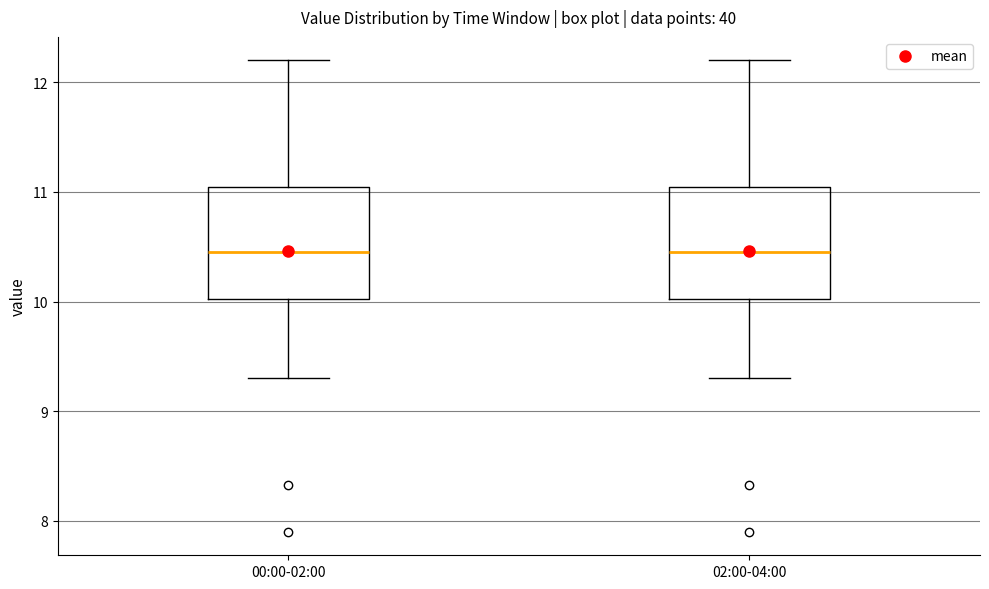

Reading left to right, transcribe this box plot: for each box, give where its median line is, the range the box spans, and where its two whiskers end, as read against the y-axis. The values are not printed on the chart, so give them approximately, as read against the axis.

00:00-02:00: median 10.5, box 10.0 to 11.0, whiskers 9.3 to 12.2
02:00-04:00: median 10.5, box 10.0 to 11.0, whiskers 9.3 to 12.2